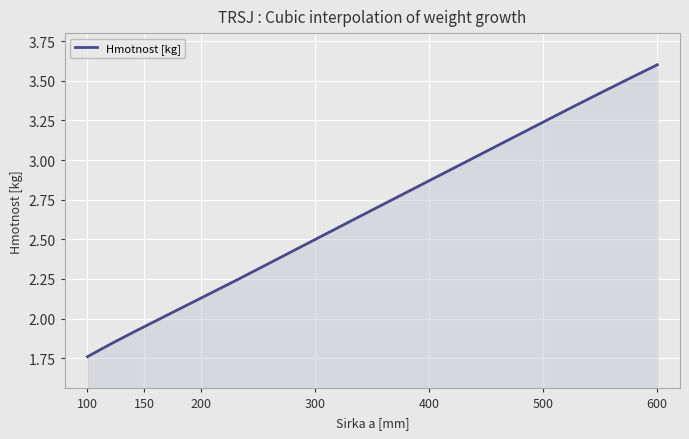

What is the smallest value displayed?

1.8